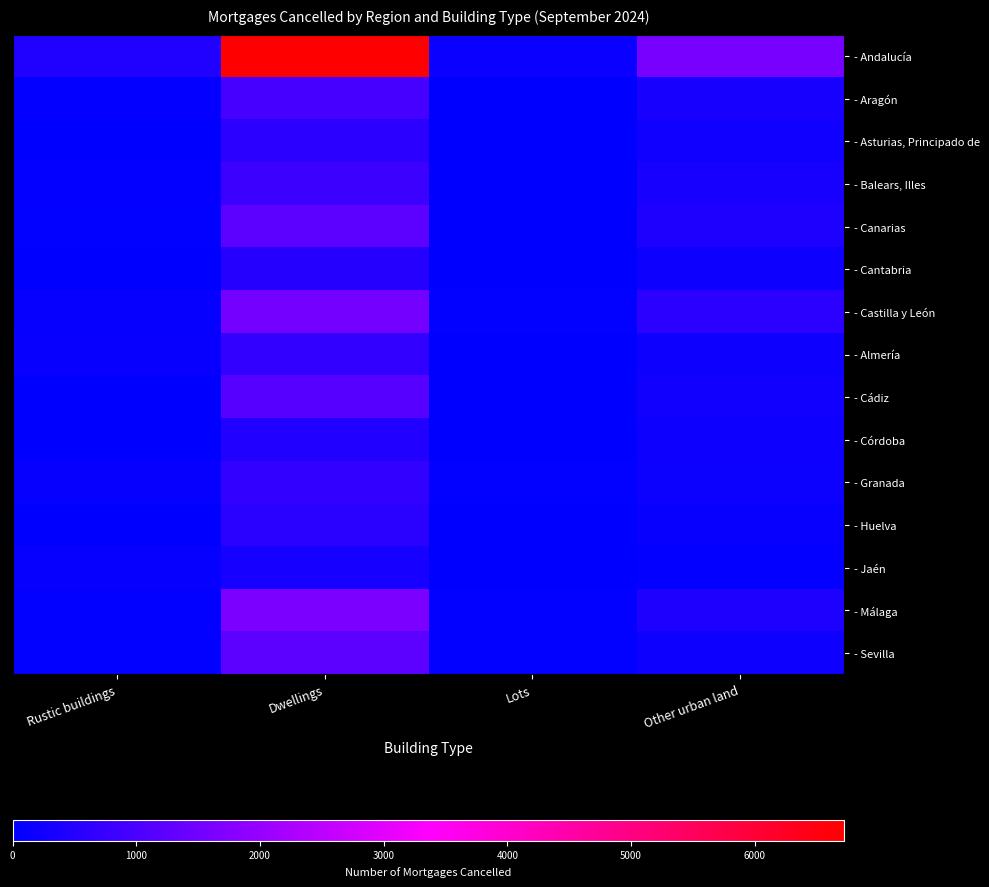

Which series has the widest spread of values?

- Andalucía